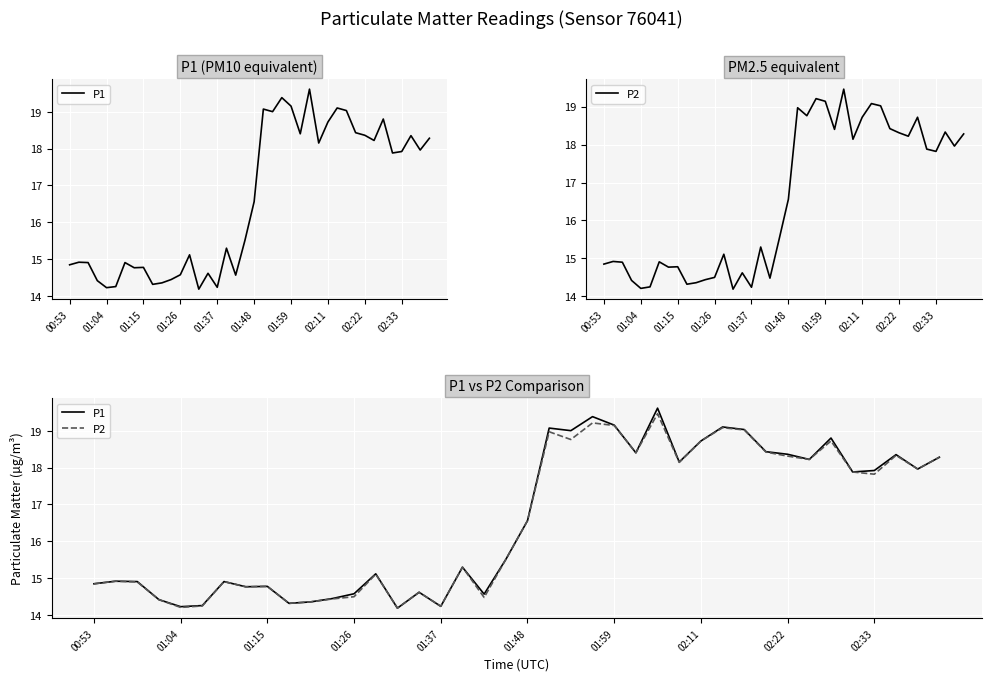

The P1 series shows 29.5 at 33. True or false?

False